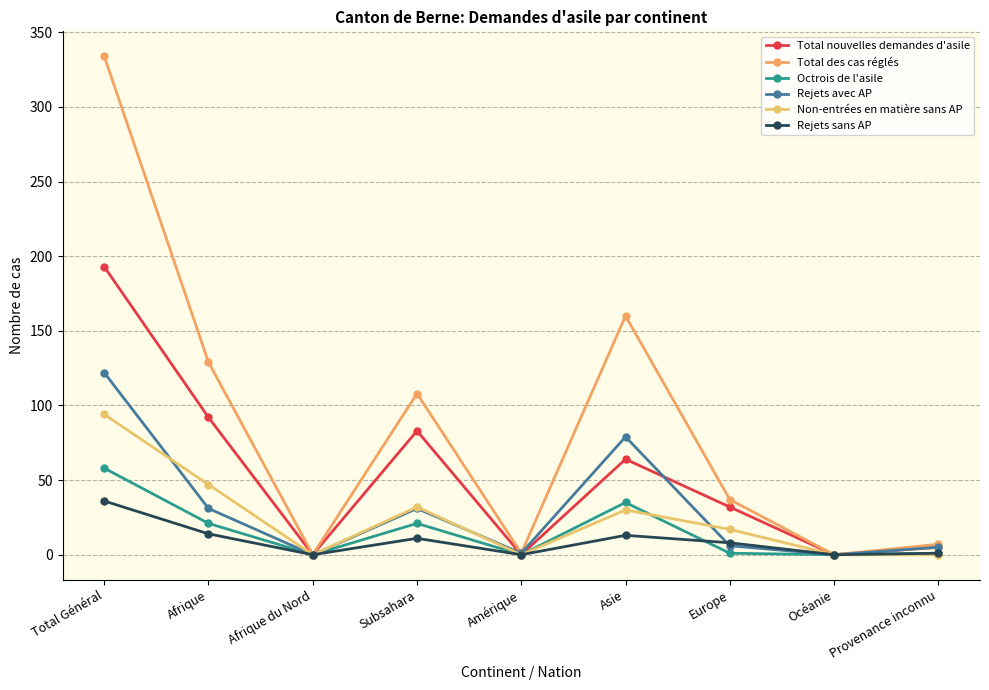

What value does the Total nouvelles demandes d'asile series have at Afrique, to the nearest 50?

100